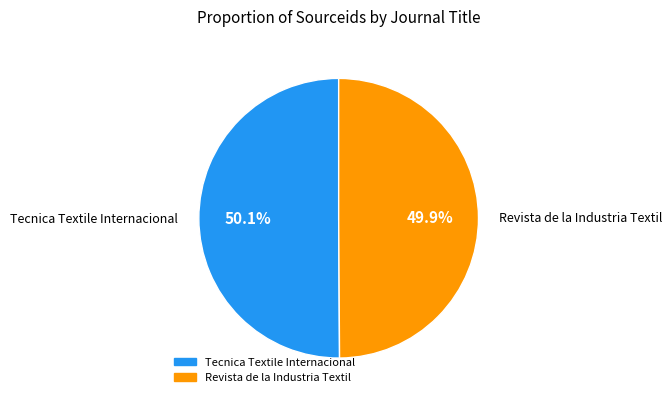

Approximately how many times larger is the value at Revista de la Industria Textil compared to Tecnica Textile Internacional?

1.0